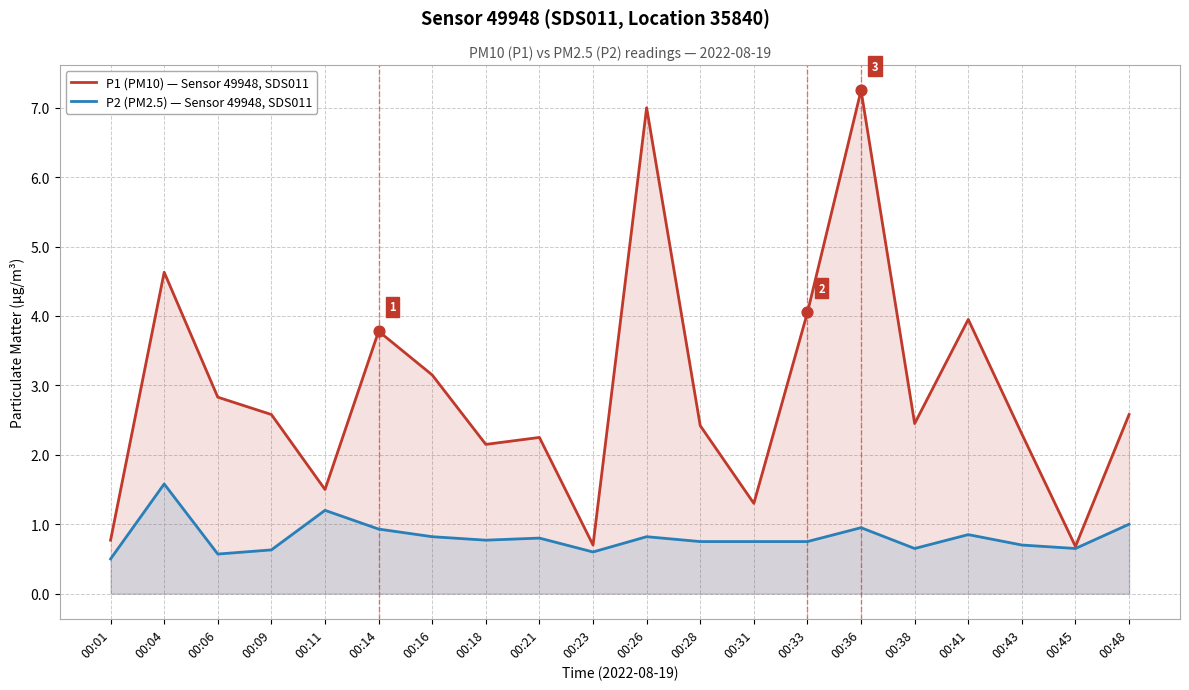

Is the value of P2 (PM2.5) — Sensor 49948, SDS011 at 00:36 greater than the value of P1 (PM10) — Sensor 49948, SDS011 at 00:18?

No